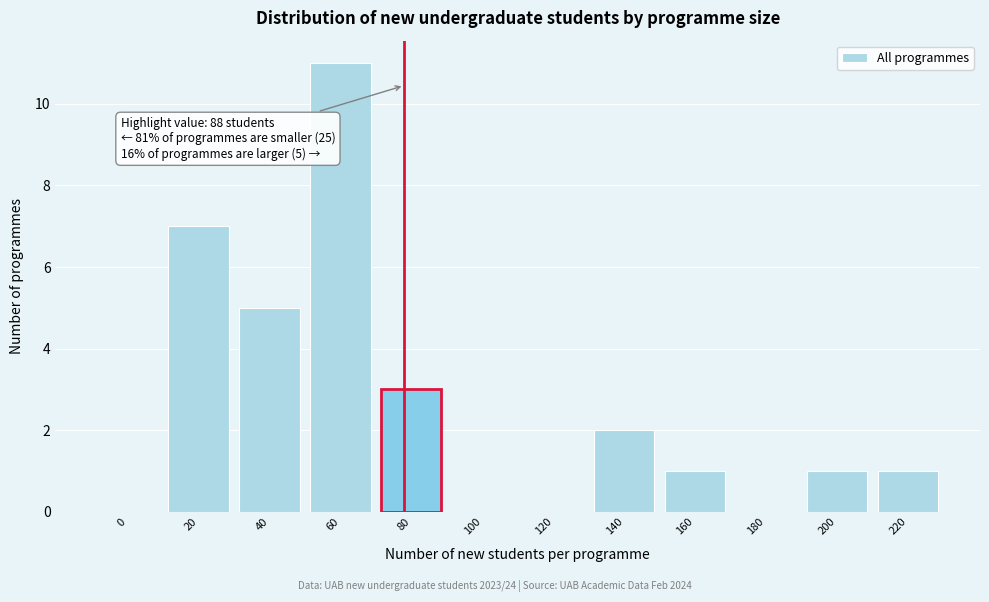

Reading left to right, what are all the values shown in this chart?

0=0	20=7	40=5	60=11	80=3	100=0	120=0	140=2	160=1	180=0	200=1	220=1